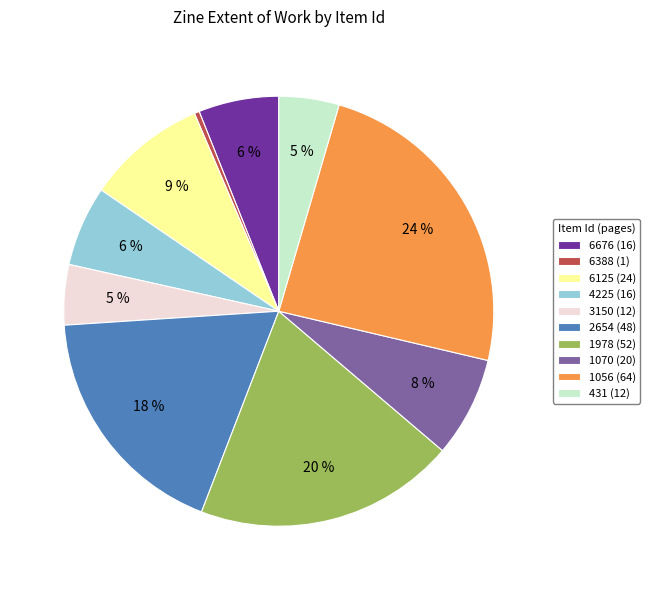

Between 1978 (52) and 3150 (12), which is larger?

1978 (52)